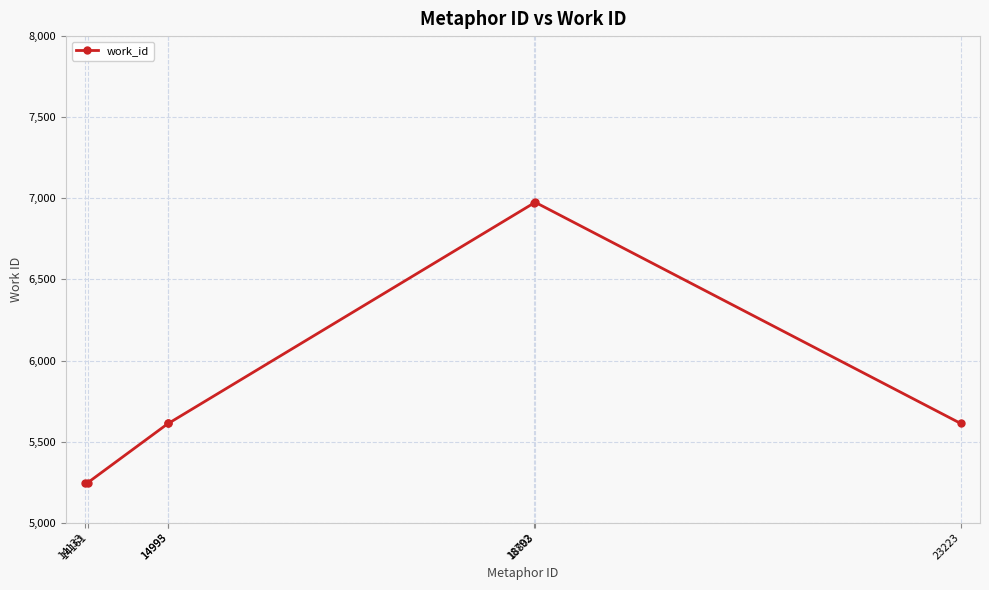

What is the sum of all values?

41278